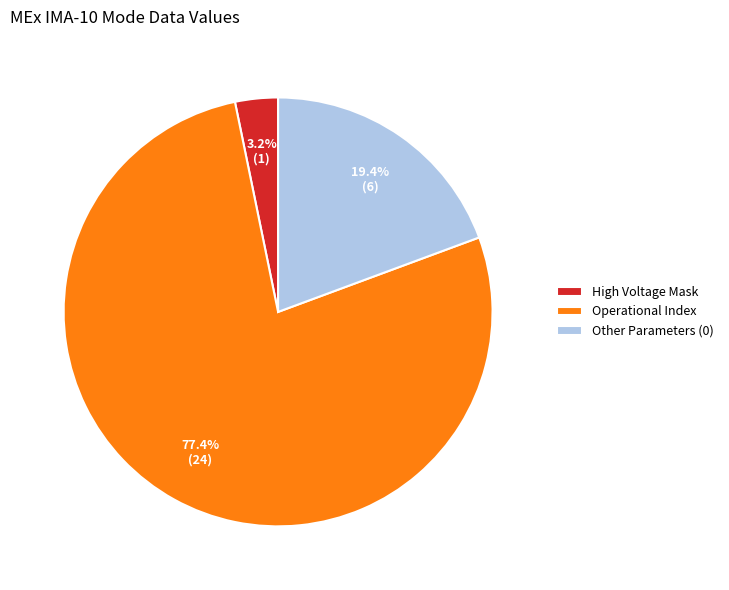

How many slices are in this pie chart?

3